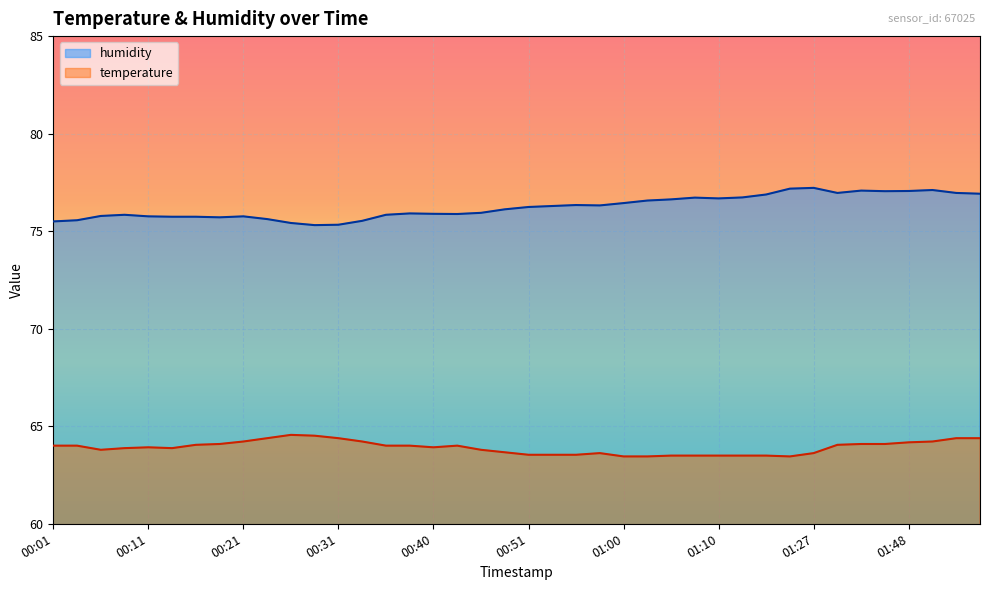

What is the difference between the highest and lowest values at 00:40?

12.0